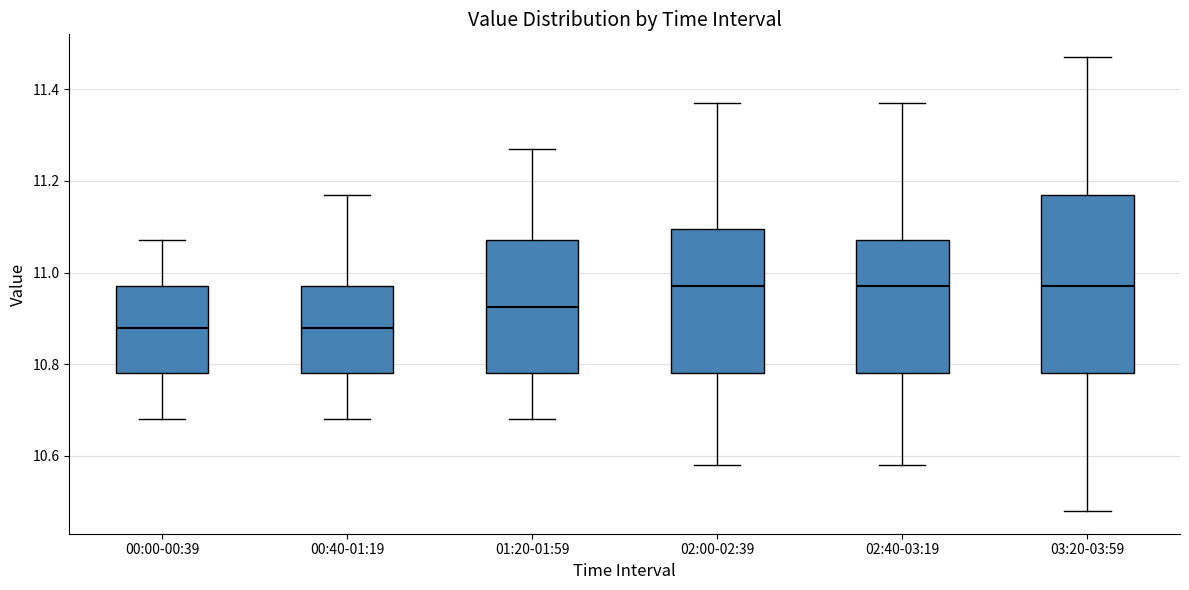

Reading left to right, read every box against the y-axis: the position of its median line, the range the box covers, and the ends of its whiskers. The values are not printed on the chart, so give them approximately, as read against the axis.

00:00-00:39: median 10.88, box 10.78 to 10.98, whiskers 10.68 to 11.08
00:40-01:19: median 10.88, box 10.78 to 10.98, whiskers 10.68 to 11.18
01:20-01:59: median 10.92, box 10.78 to 11.08, whiskers 10.68 to 11.28
02:00-02:39: median 10.98, box 10.78 to 11.10, whiskers 10.58 to 11.38
02:40-03:19: median 10.98, box 10.78 to 11.08, whiskers 10.58 to 11.38
03:20-03:59: median 10.98, box 10.78 to 11.18, whiskers 10.48 to 11.48